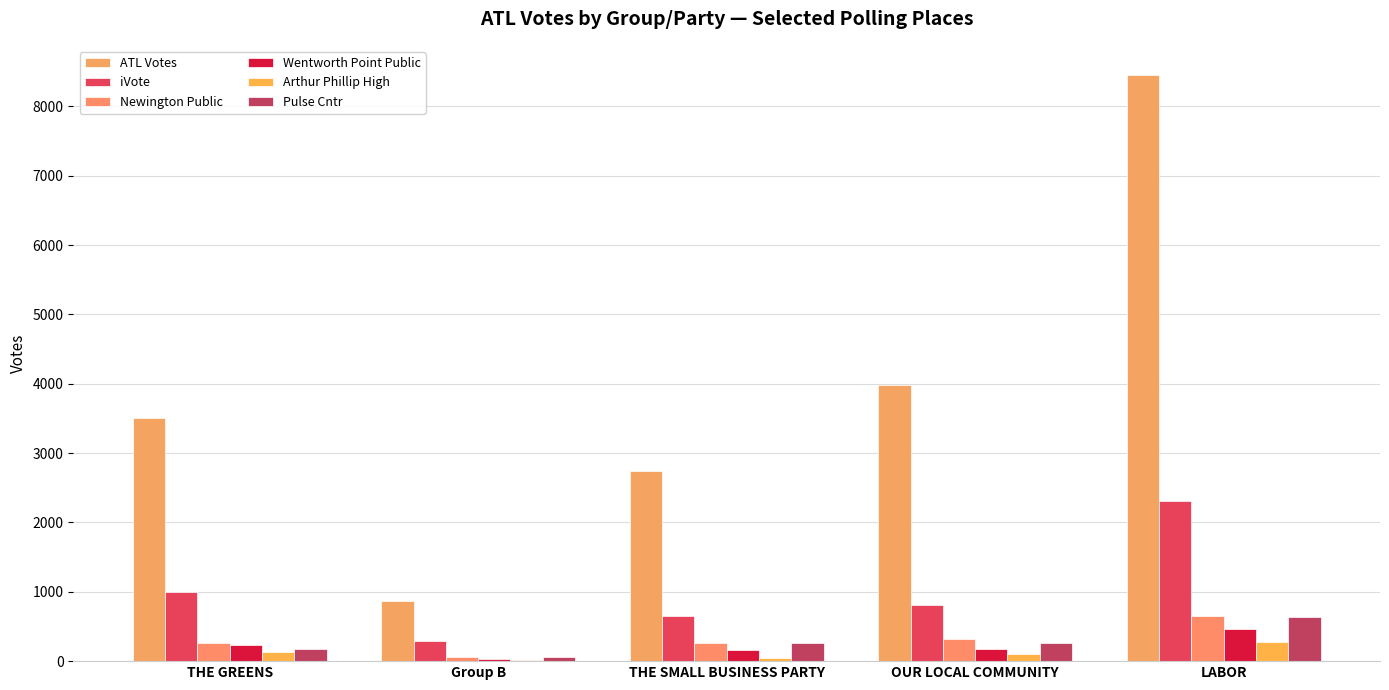

What is the label of the 2nd bar from the right?

OUR LOCAL COMMUNITY